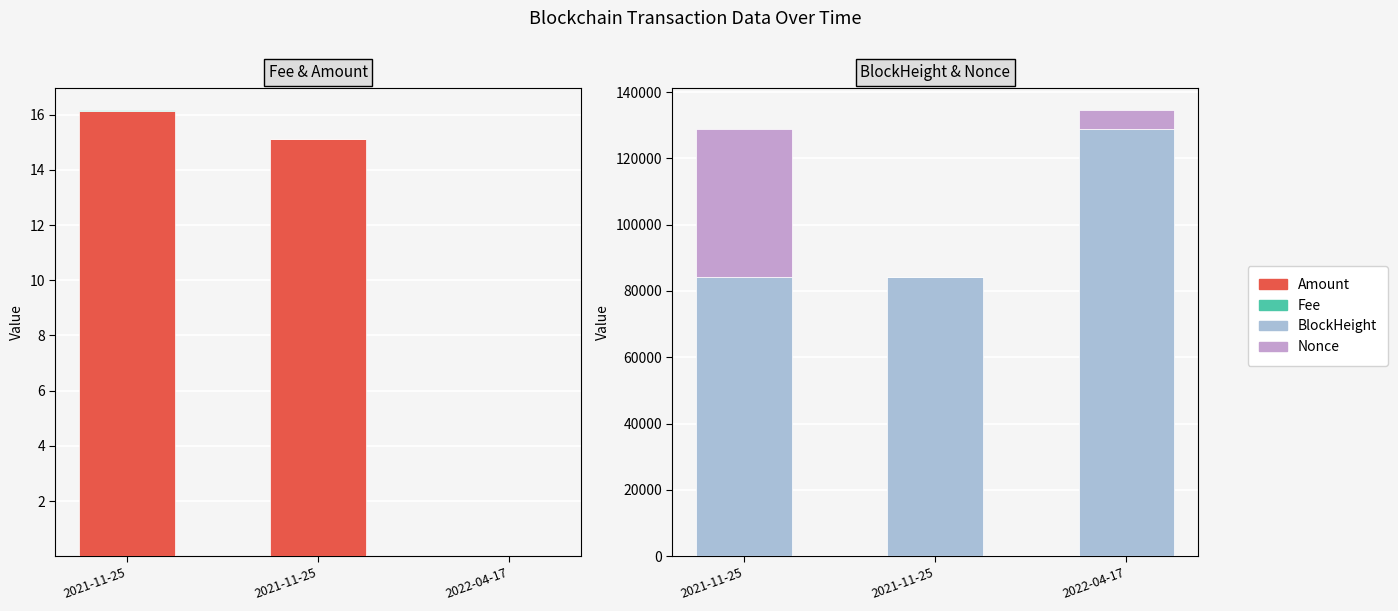

How many bars are there in total?

12